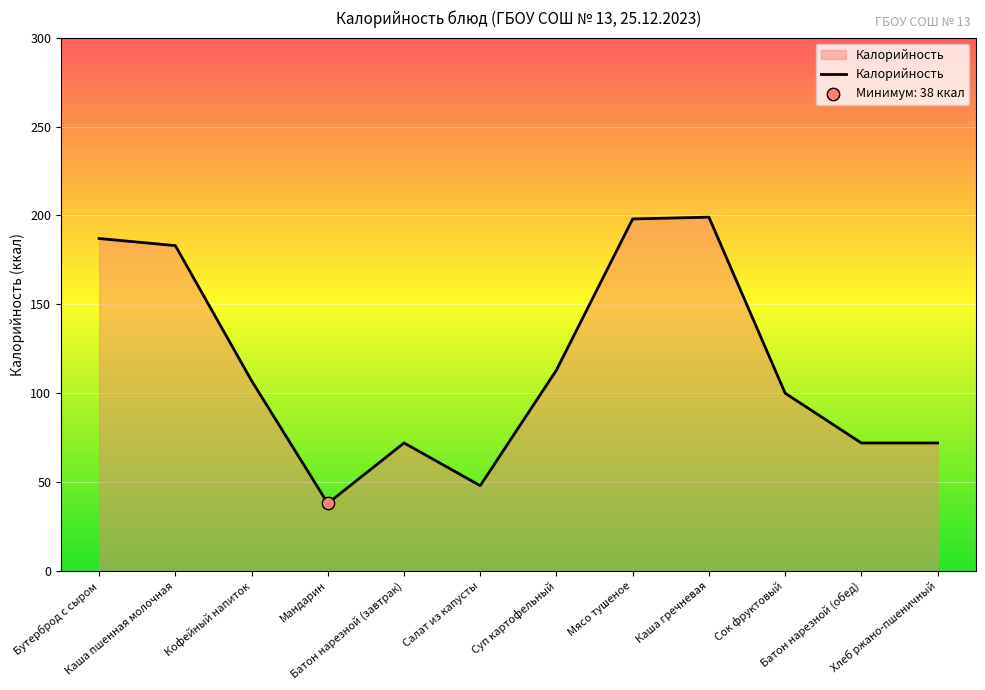

Between Кофейный напиток and Батон нарезной (обед), which is larger?

Кофейный напиток